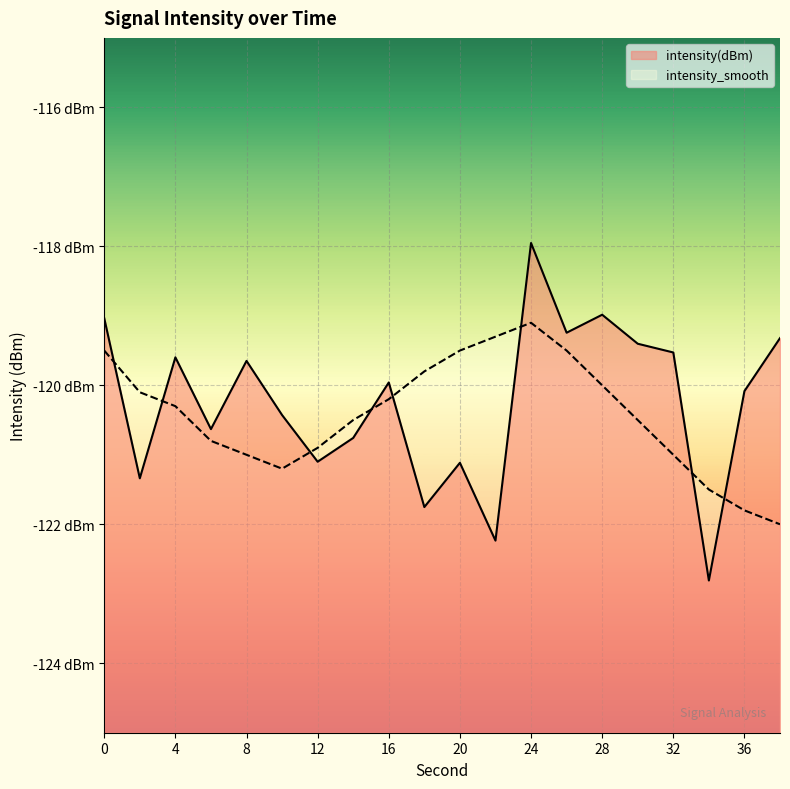

Which series changed the most between 6 and 20?

intensity_smooth